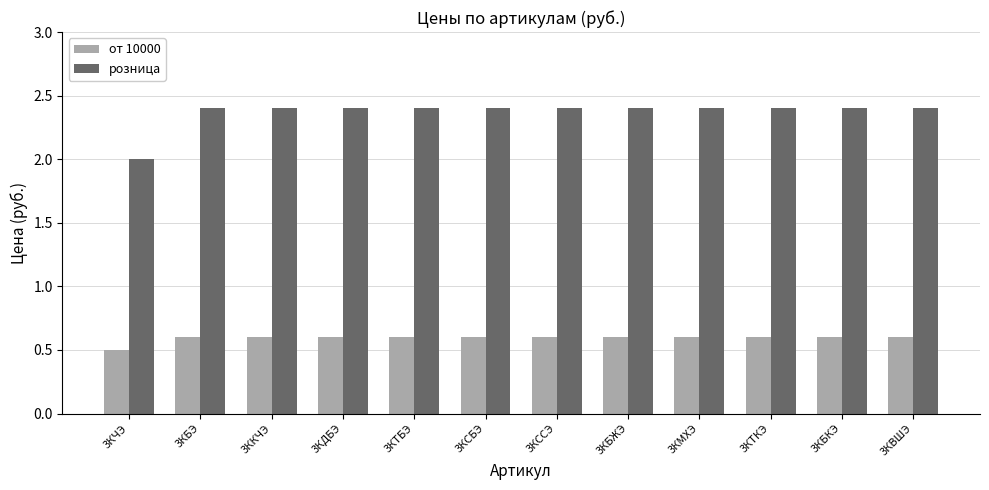

Between 3КЧЭ and 3КБКЭ, which series saw the biggest shift?

розница